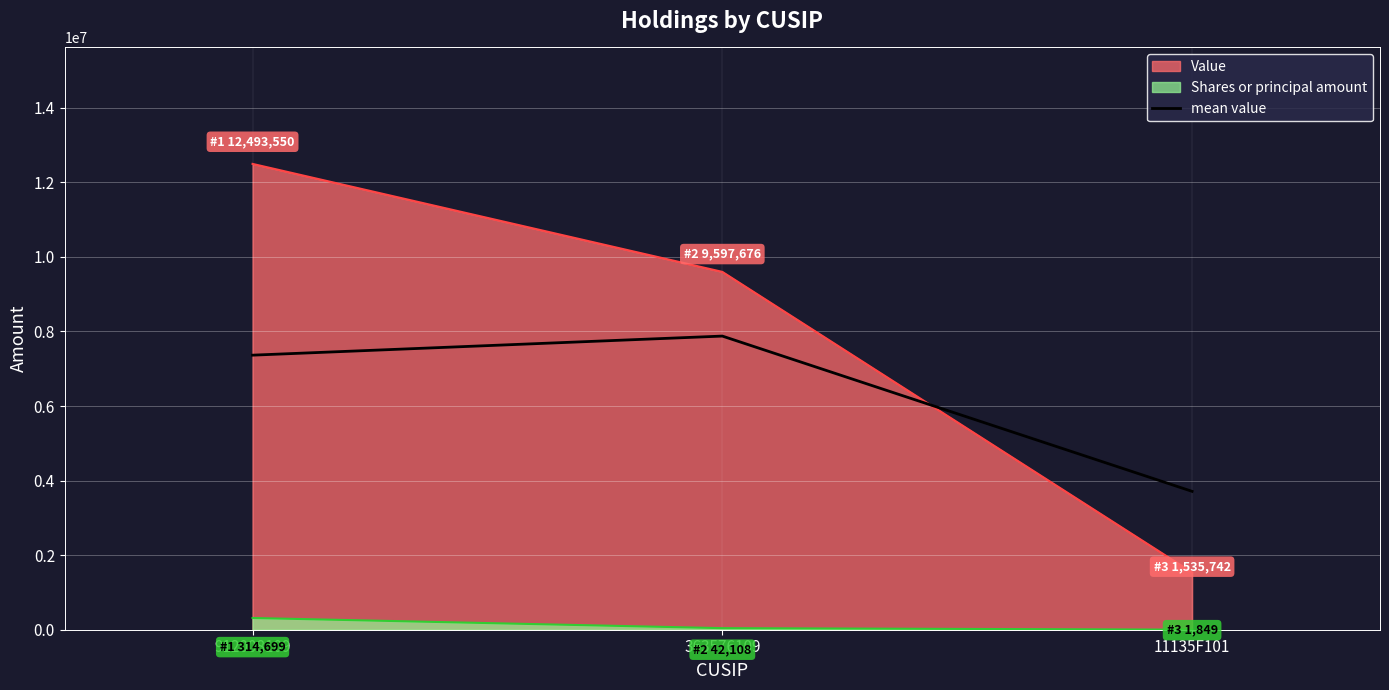

What is the greatest value displayed?

12493550.0